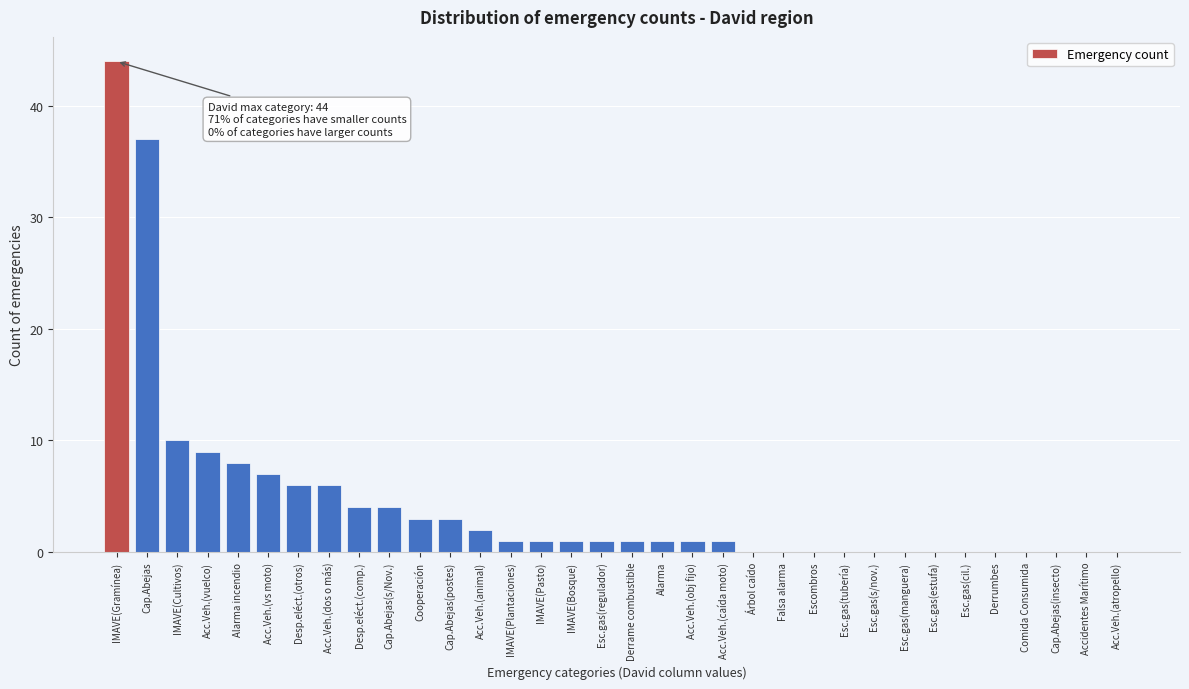

The value at Falsa alarma is 0. True or false?

True